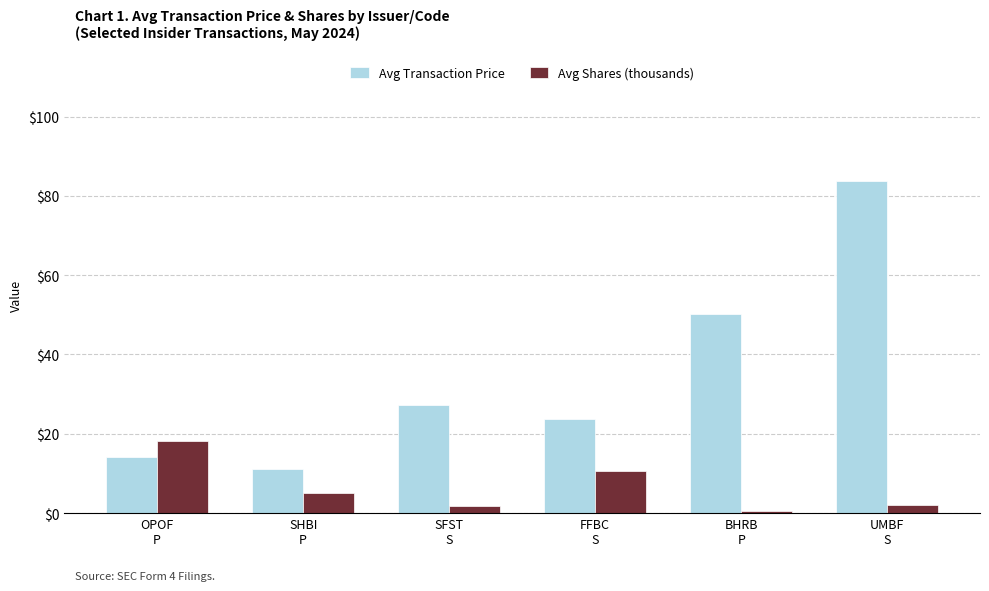

What is the label of the 1st bar from the right?

UMBF
S